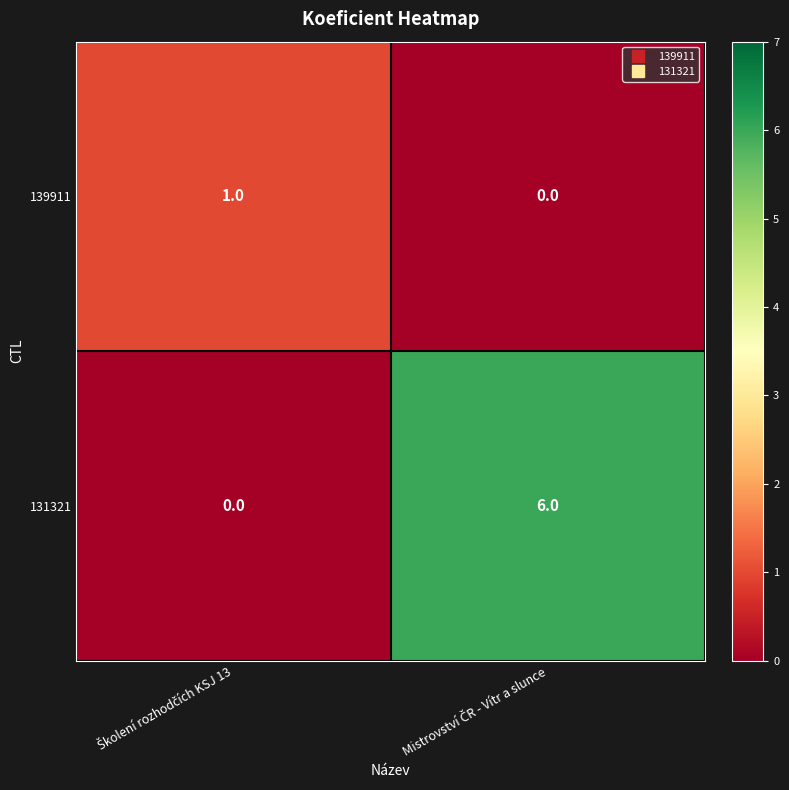

Which series has the largest total across all categories?

131321